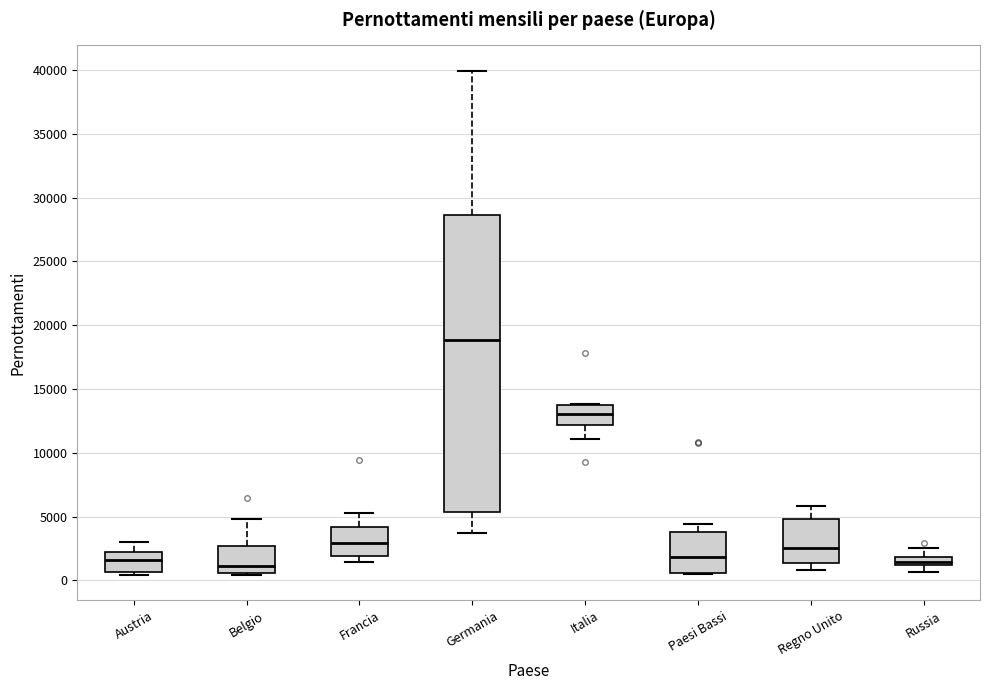

Which box is the tallest, from its lower edge to its upper edge?

Germania